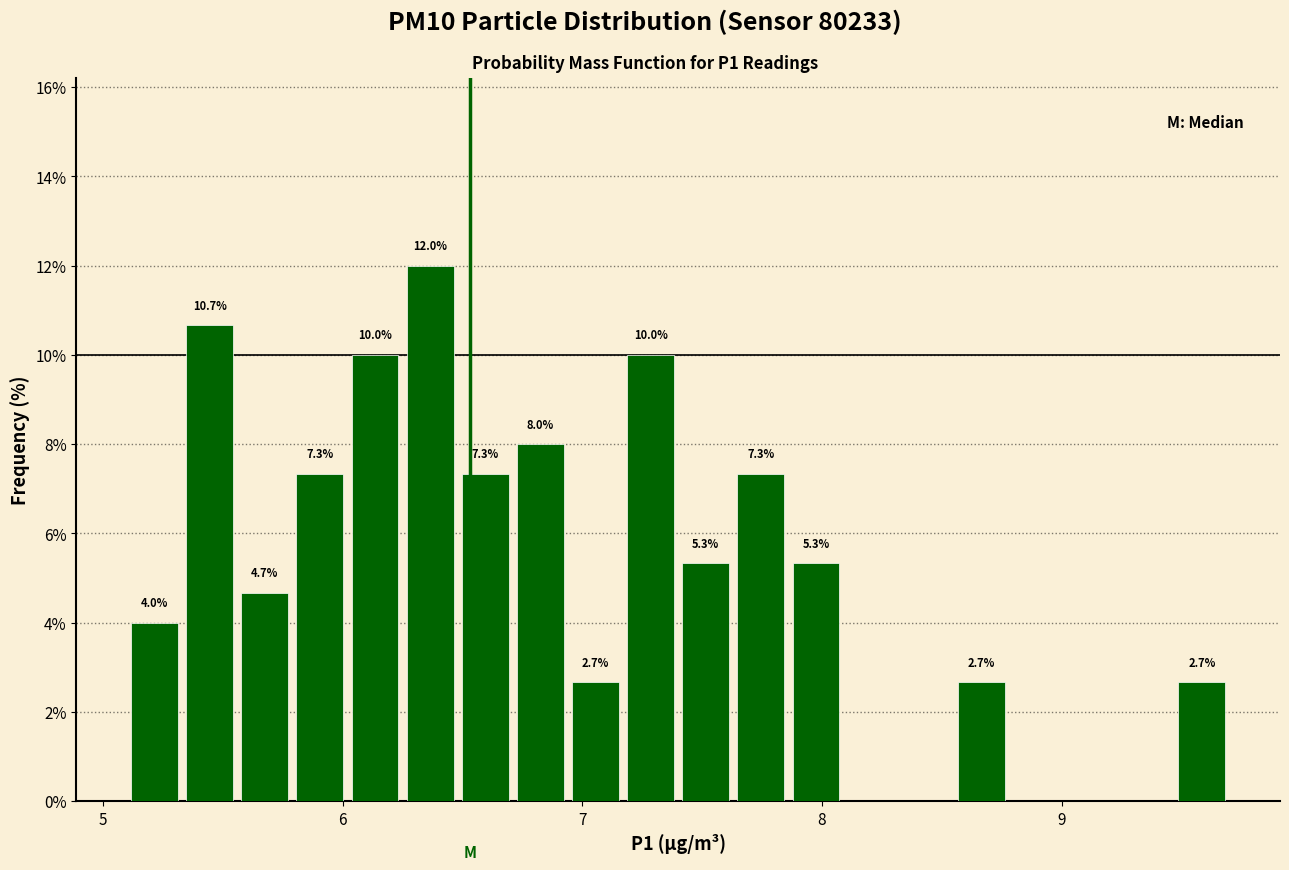

Around what value on the x-axis is the tallest bar? Give the approximate position of its centre, as read against the axis.

6.4